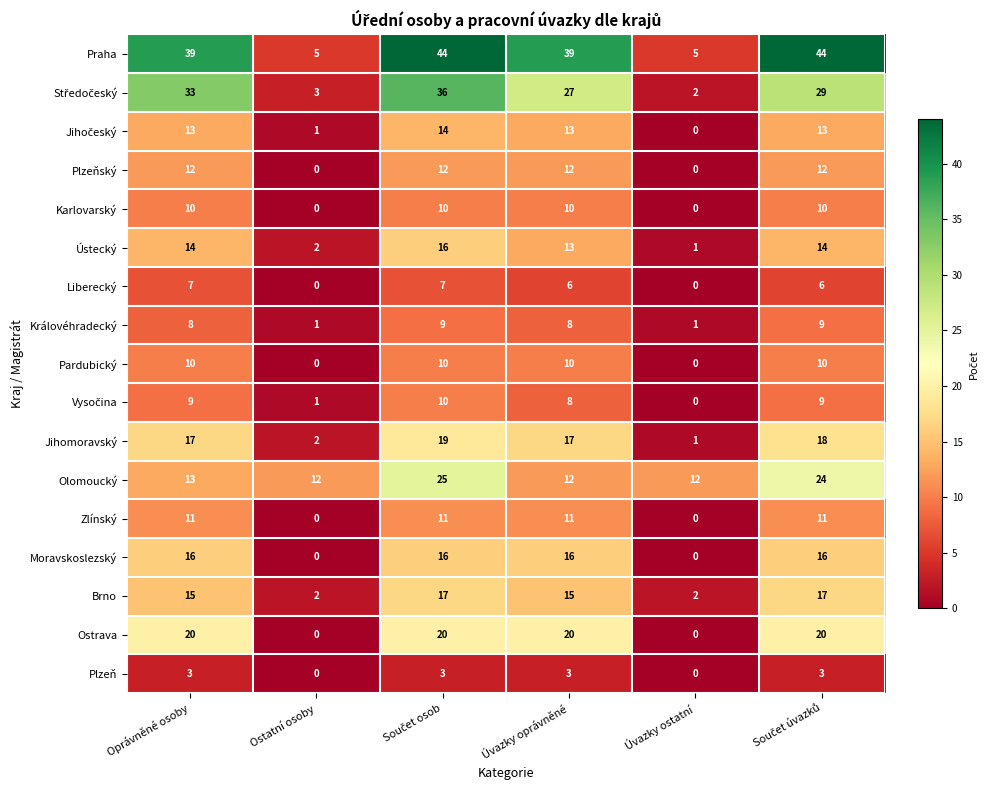

Which series has the largest range (max minus min)?

Praha